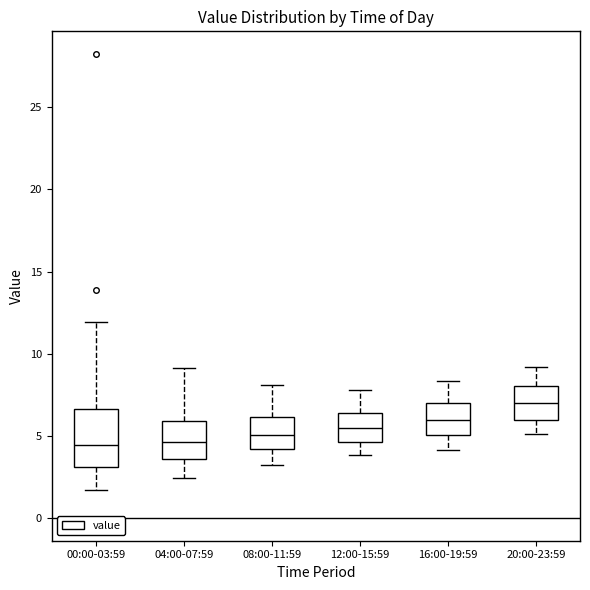

Reading left to right, read every box against the y-axis: the position of its median line, the range the box covers, and the ends of its whiskers. The values are not printed on the chart, so give them approximately, as read against the axis.

00:00-03:59: median 4.5, box 3.0 to 6.5, whiskers 1.5 to 12.0
04:00-07:59: median 4.5, box 3.5 to 6.0, whiskers 2.5 to 9.0
08:00-11:59: median 5.0, box 4.0 to 6.0, whiskers 3.0 to 8.0
12:00-15:59: median 5.5, box 4.5 to 6.5, whiskers 4.0 to 8.0
16:00-19:59: median 6.0, box 5.0 to 7.0, whiskers 4.0 to 8.5
20:00-23:59: median 7.0, box 6.0 to 8.0, whiskers 5.0 to 9.0